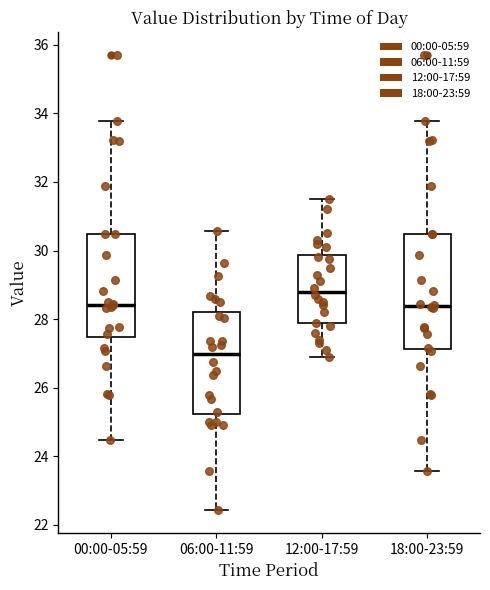

Reading left to right, transcribe this box plot: for each box, give where its median line is, the range the box spans, and where its two whiskers end, as read against the y-axis. The values are not printed on the chart, so give them approximately, as read against the axis.

00:00-05:59: median 28.4, box 27.4 to 30.4, whiskers 24.4 to 33.8
06:00-11:59: median 27.0, box 25.2 to 28.2, whiskers 22.4 to 30.6
12:00-17:59: median 28.8, box 27.8 to 29.8, whiskers 27.0 to 31.6
18:00-23:59: median 28.4, box 27.2 to 30.4, whiskers 23.6 to 33.8